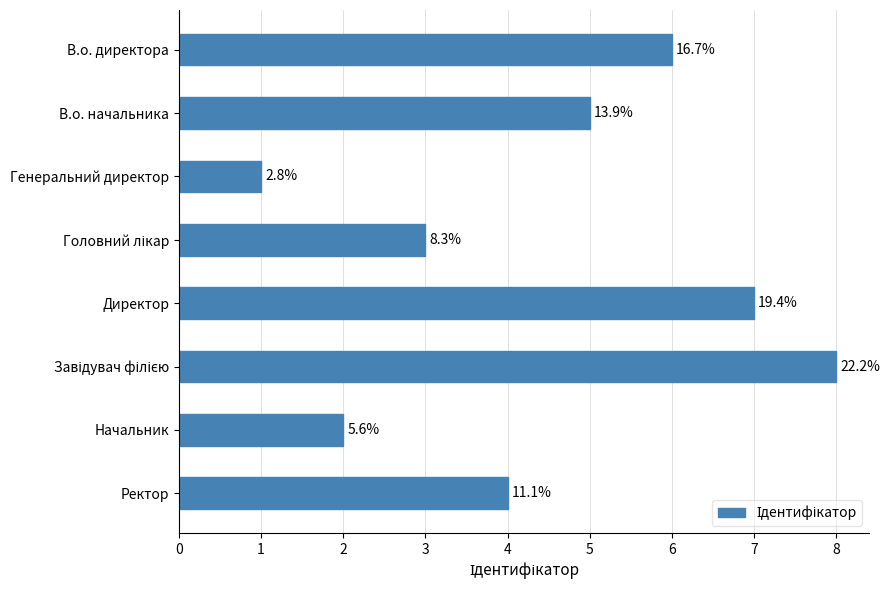

Does the chart contain any negative values?

No